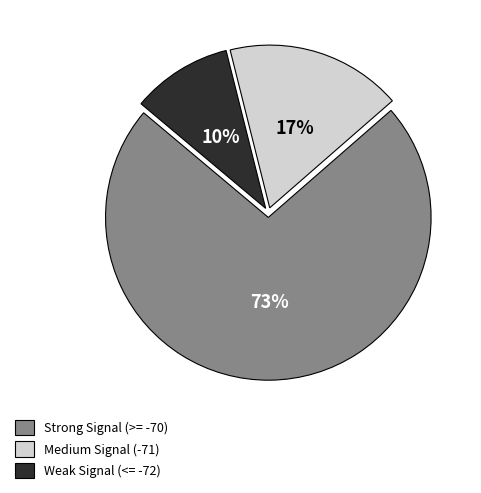

To the nearest percent, what is the difference between the largest and smallest slice percentages?

63%